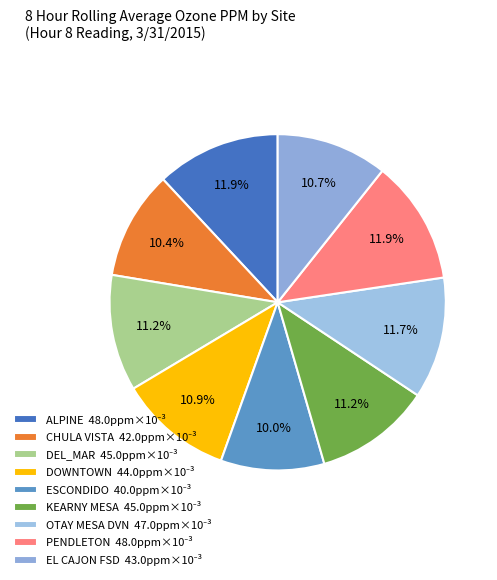

Is there a majority slice in this chart?

No